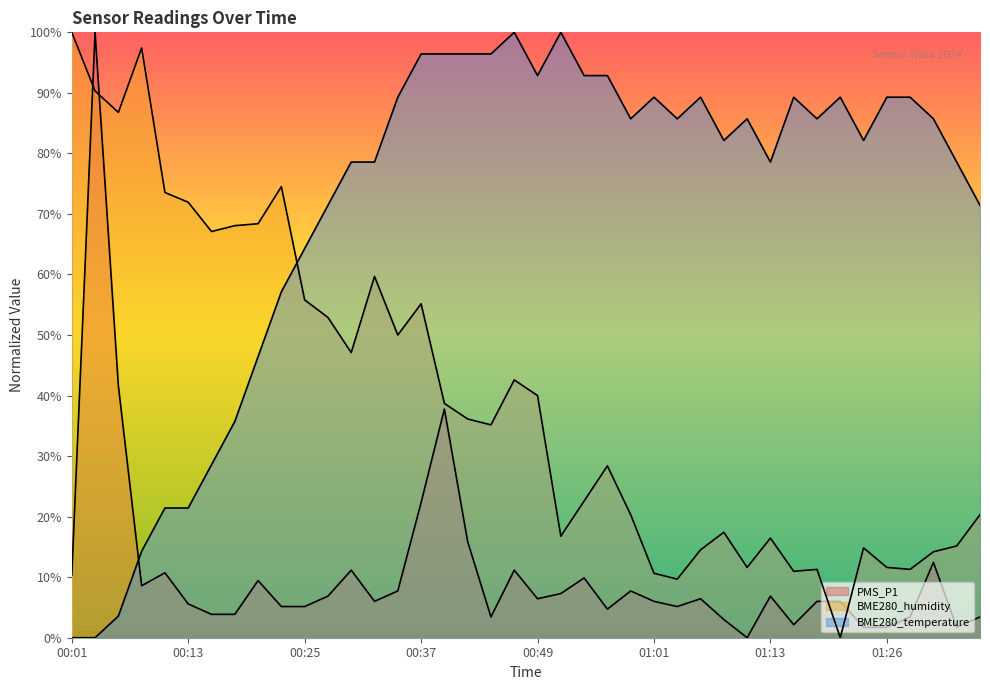

Where do PMS_P1 and BME280_humidity first cross each other?

00:01 and 00:03